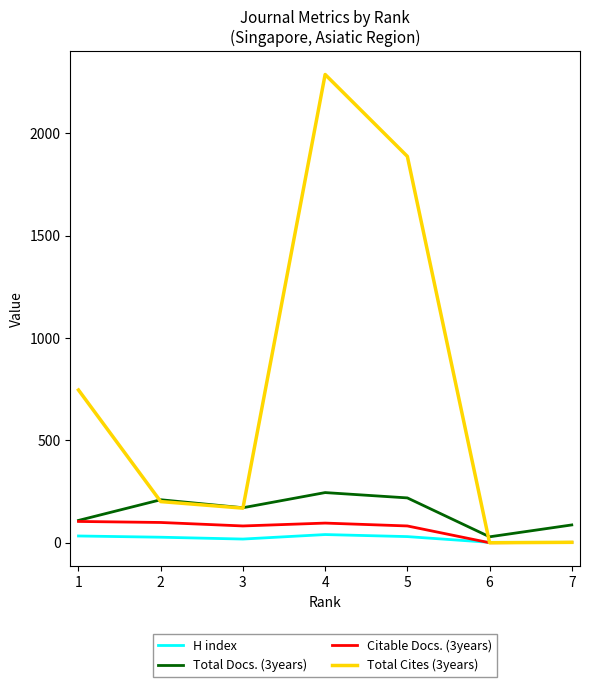

What value does the H index series have at 4?

40